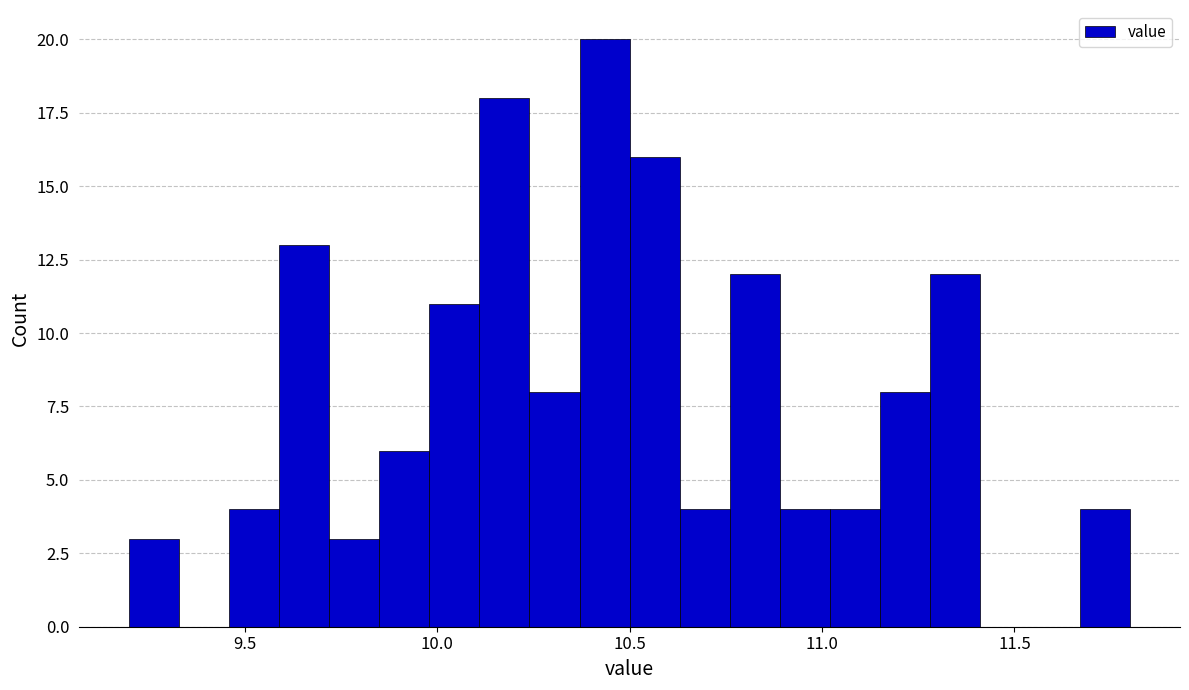

Read against the x-axis, roughly where is the centre of the tallest bar?

10.45